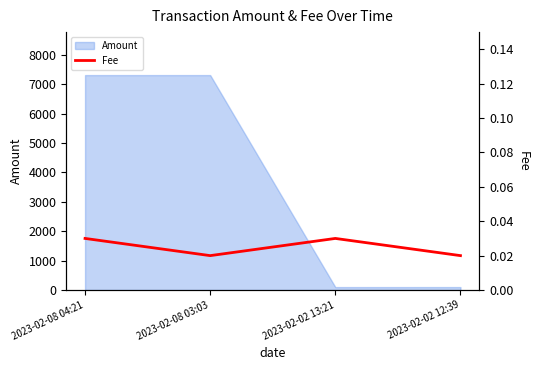

The value of Amount at 2023-02-08 04:21 is 7314.9. True or false?

True